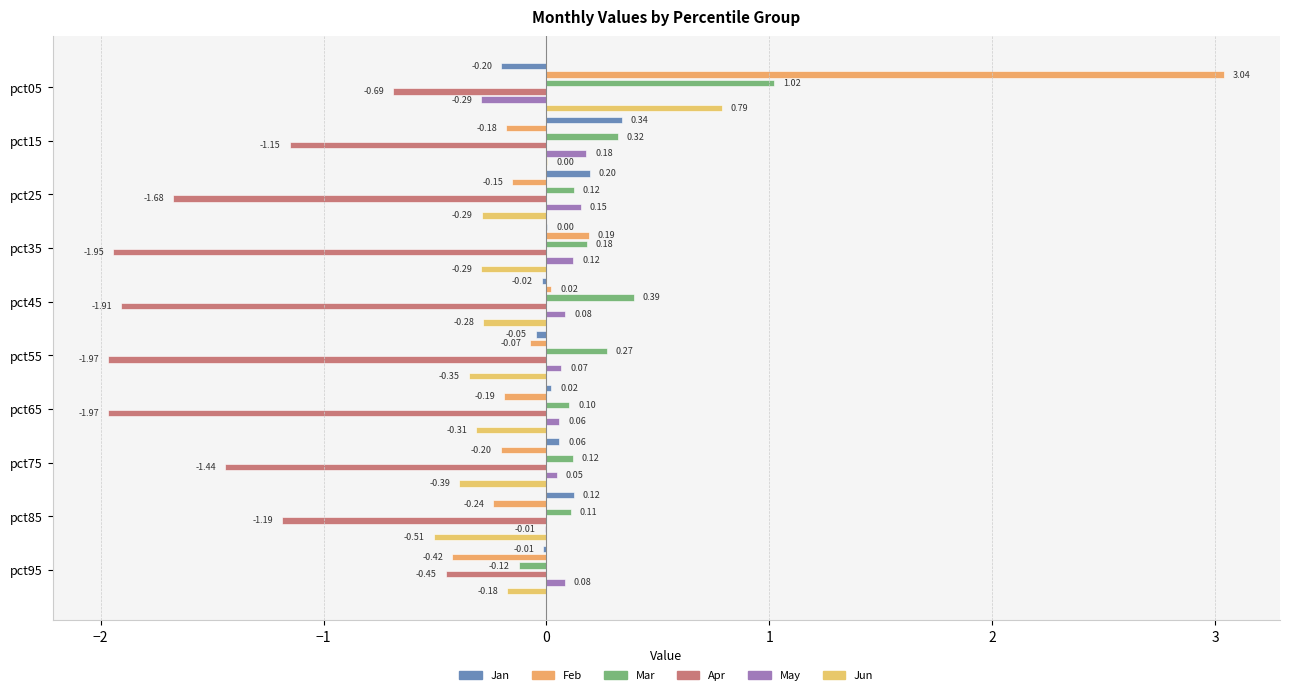

How many values in Jan are below zero?

4